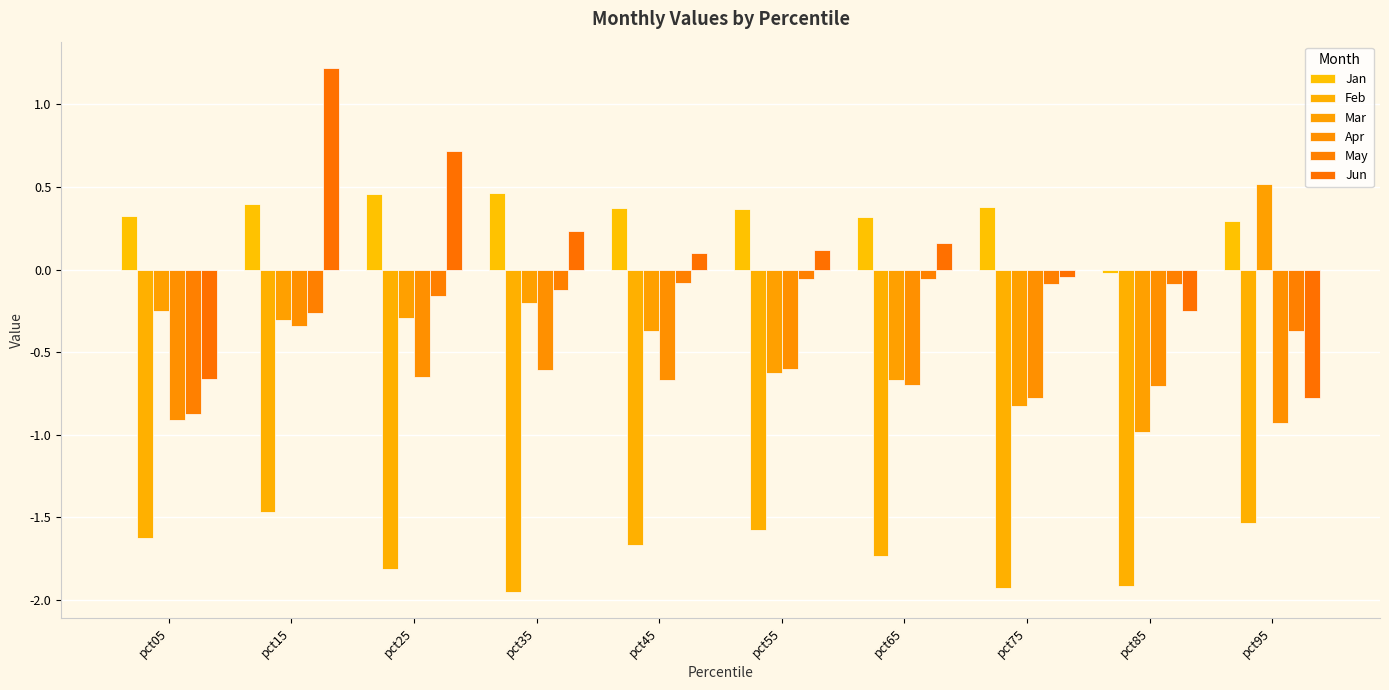

Which series has the widest spread of values?

Jun